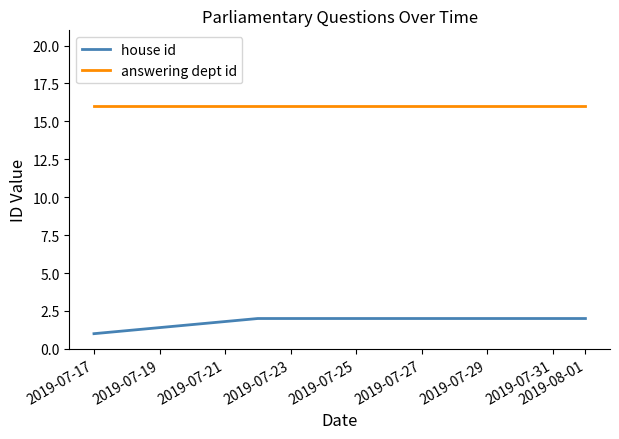

Rank the series by their maximum value, from lowest to highest.

house id, answering dept id